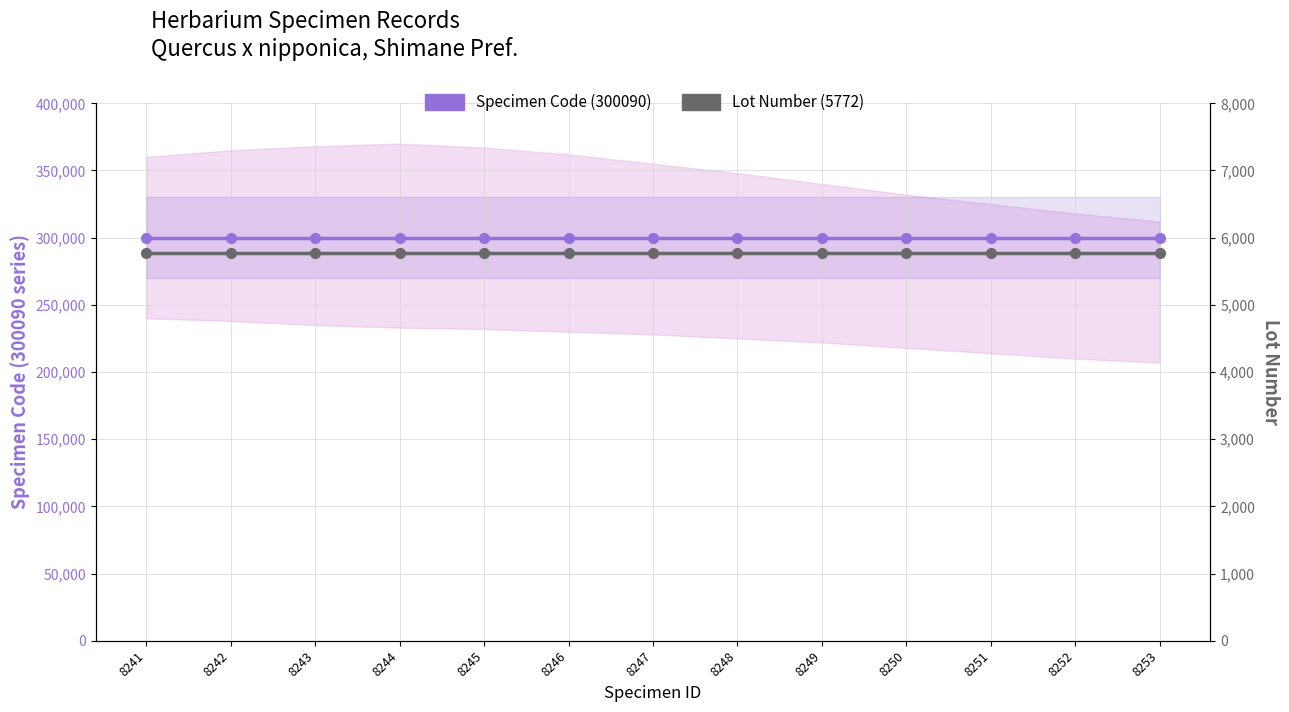

Does the chart have visible grid lines?

Yes